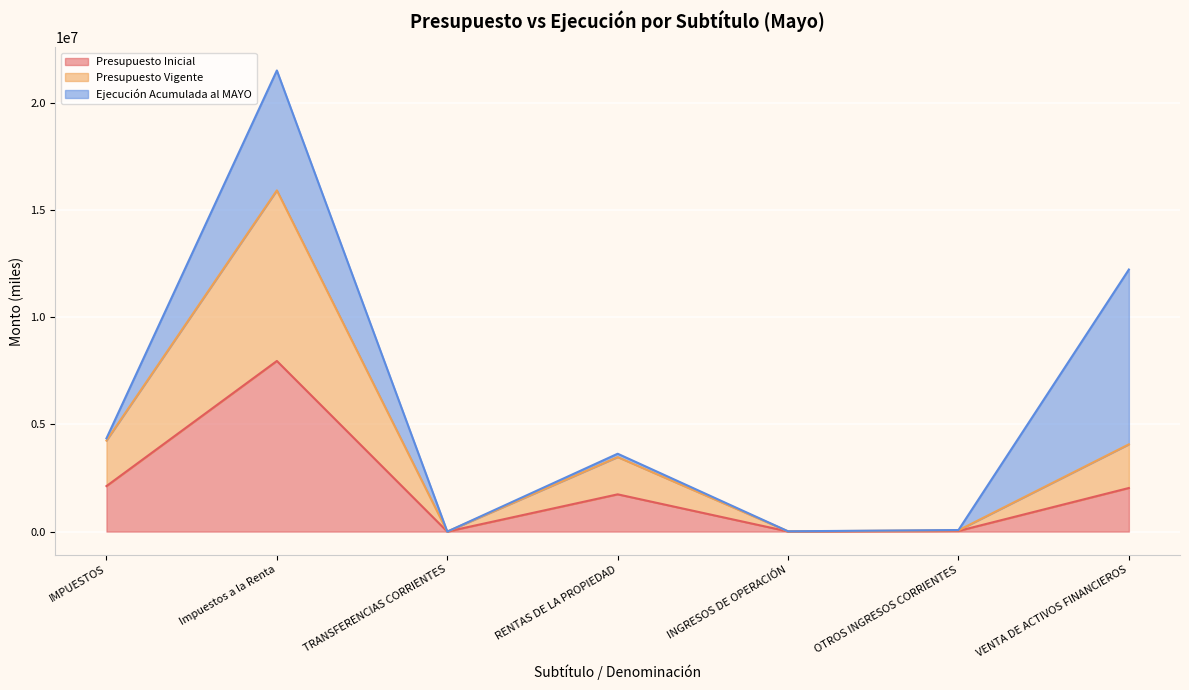

At which category does Presupuesto Inicial reach its first local valley?

TRANSFERENCIAS CORRIENTES